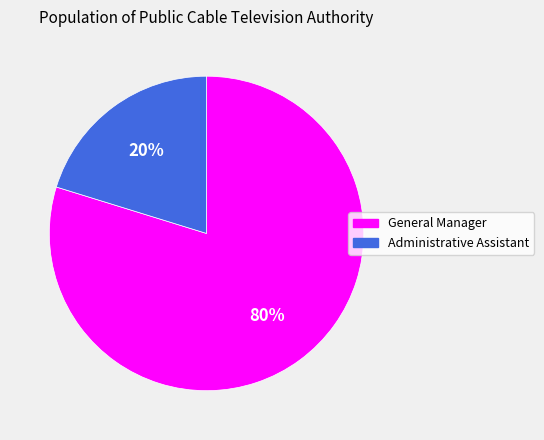

Is it true that Administrative Assistant is 20% of the pie?

True